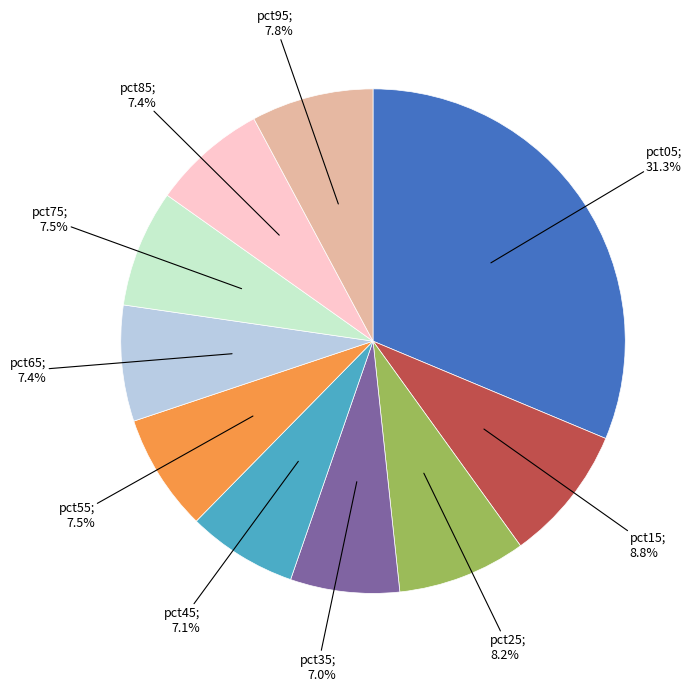

Is there a majority slice in this chart?

No